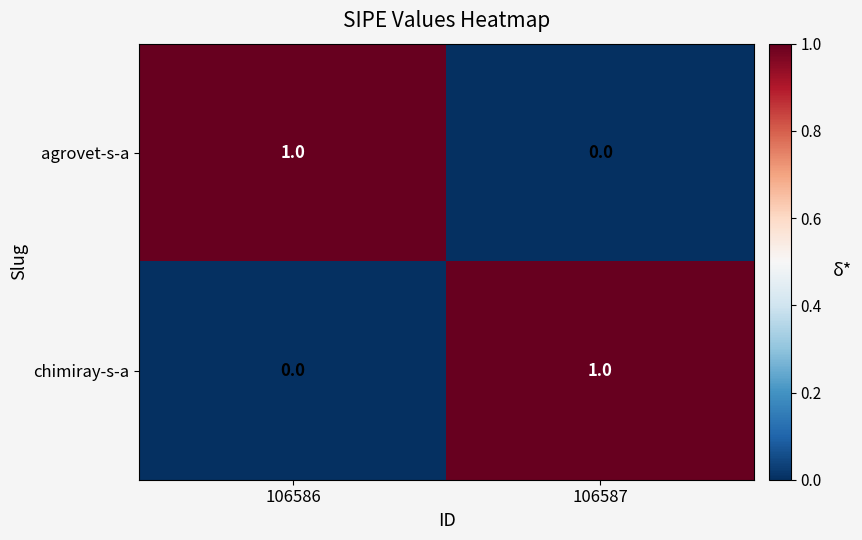

At 106587, list the series in order from smallest to largest.

agrovet-s-a, chimiray-s-a